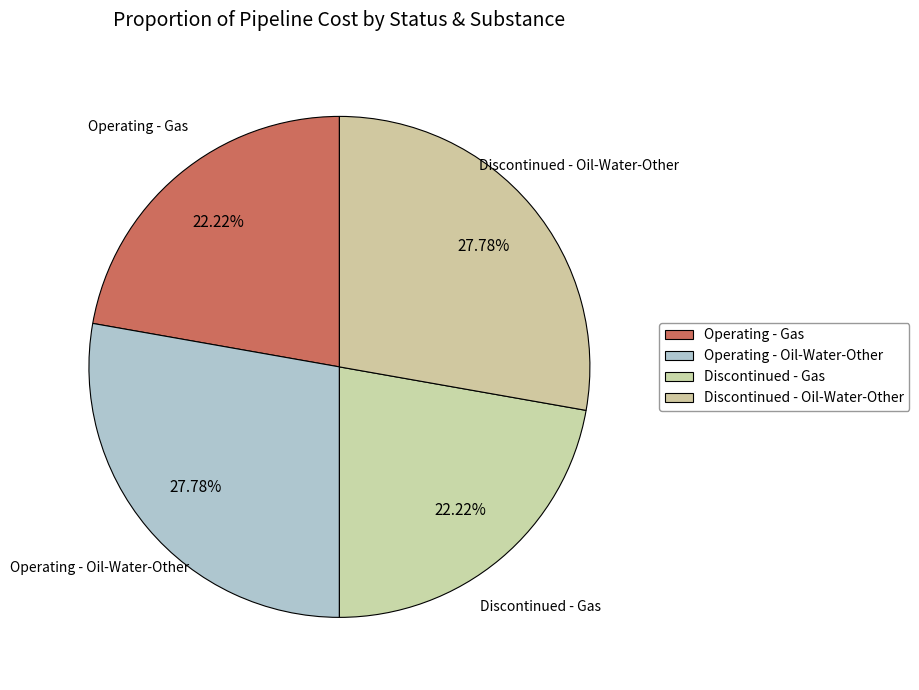

What is the smallest slice in the pie chart?

Operating - Gas